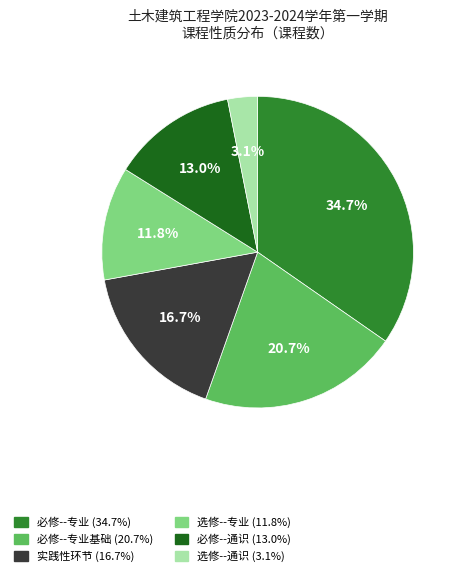

Is there any slice that represents more than half of the pie?

No